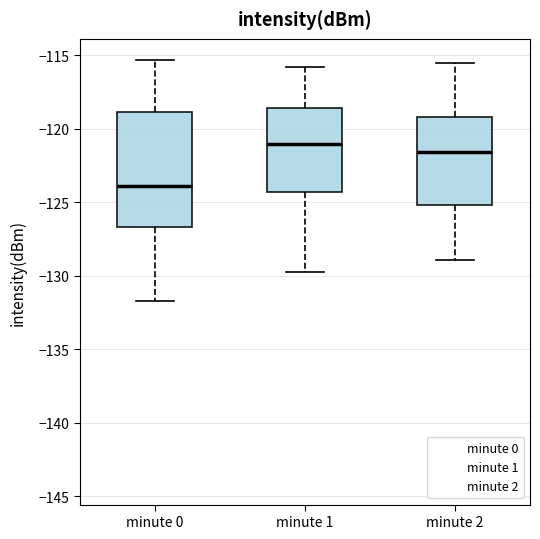

Which box has the highest median line?

minute 1